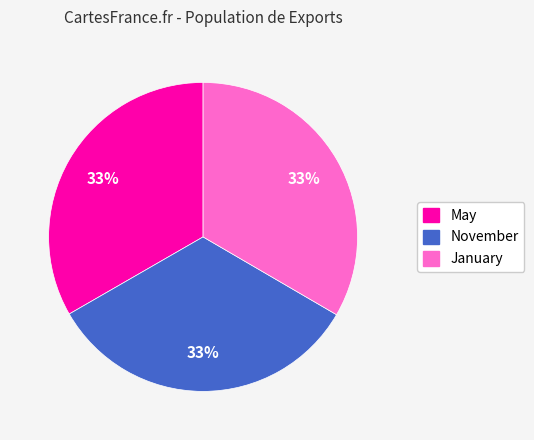

To the nearest percent, what percentage of the pie is November?

33%